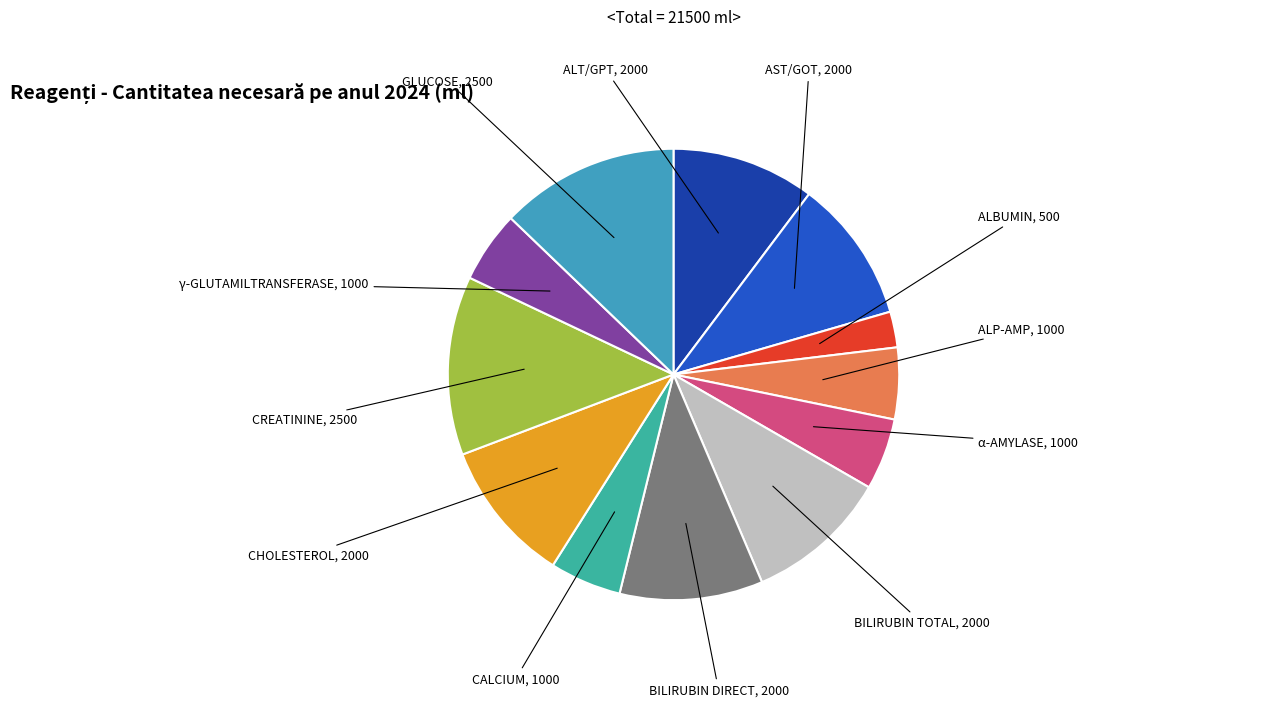

What is the largest slice in the pie chart?

CREATININE